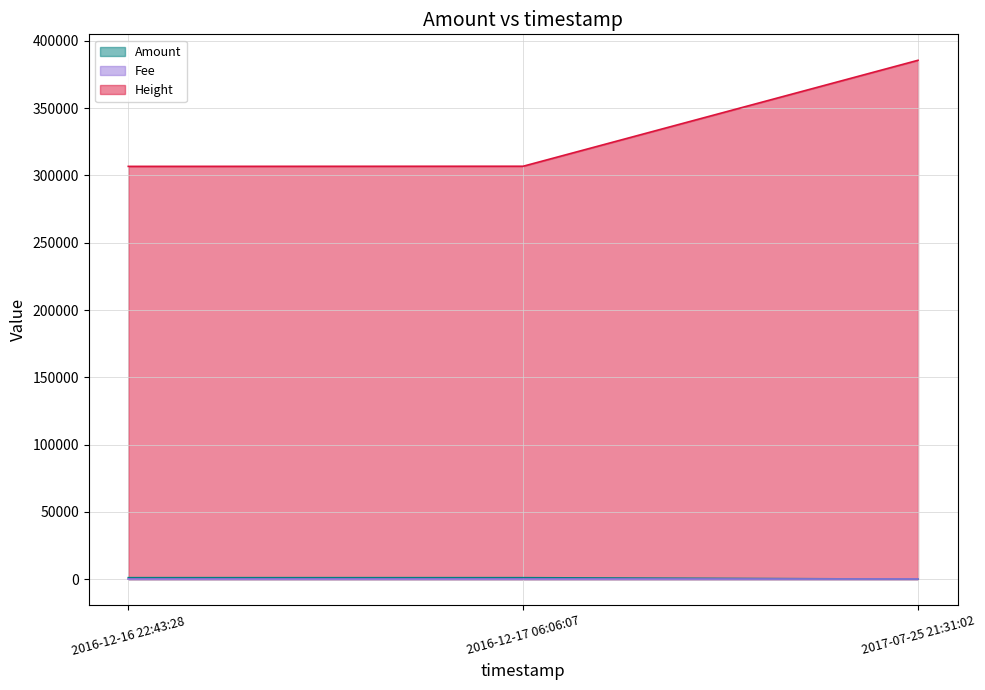

What is the difference between the maximum and minimum values in the Height series?

78856.0